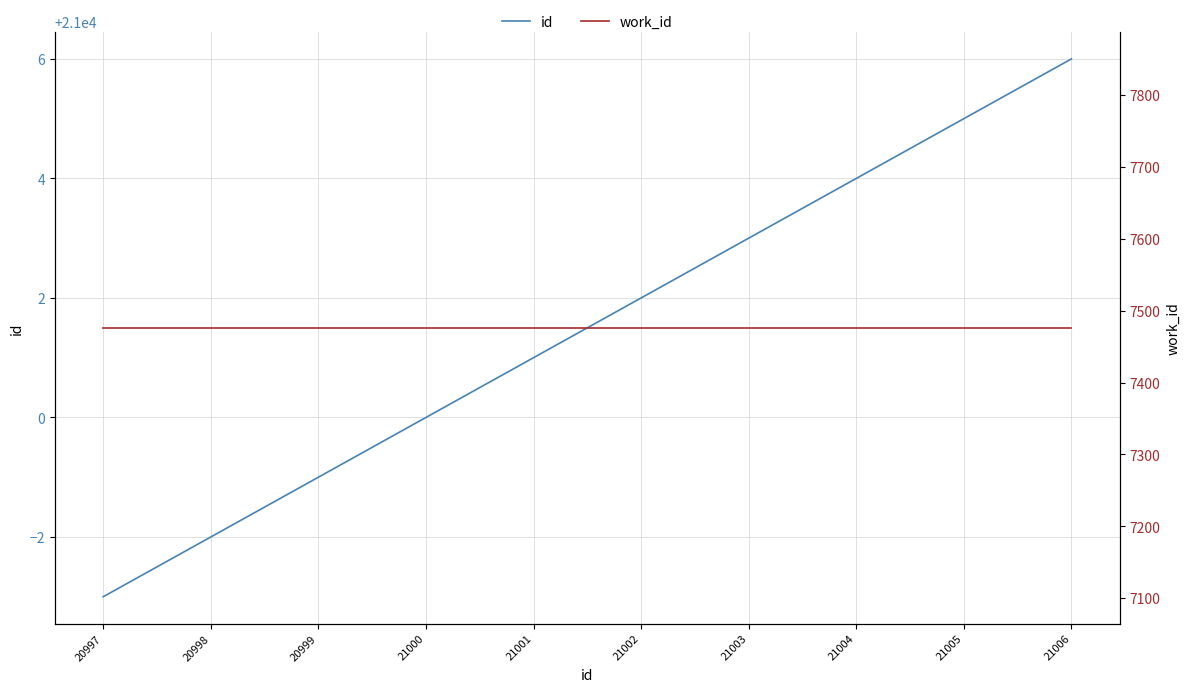

What is the sum of all work_id values?

74760